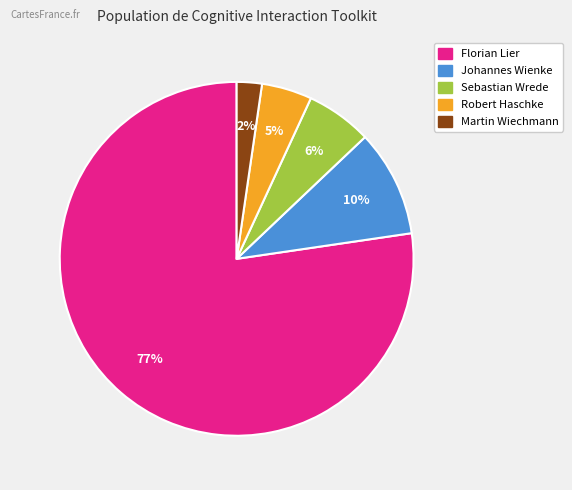

The Robert Haschke slice represents 5% of the pie. True or false?

True